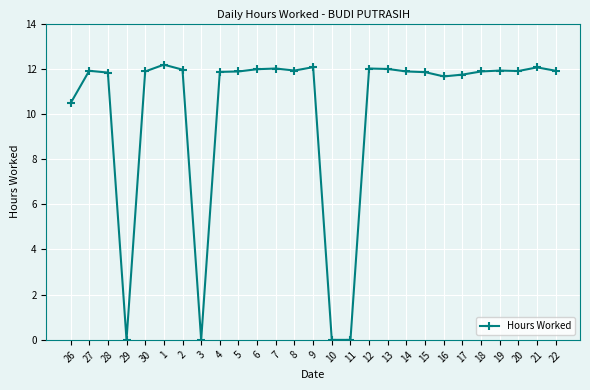

What is the ratio of the value at 7 to the value at 26?

1.1